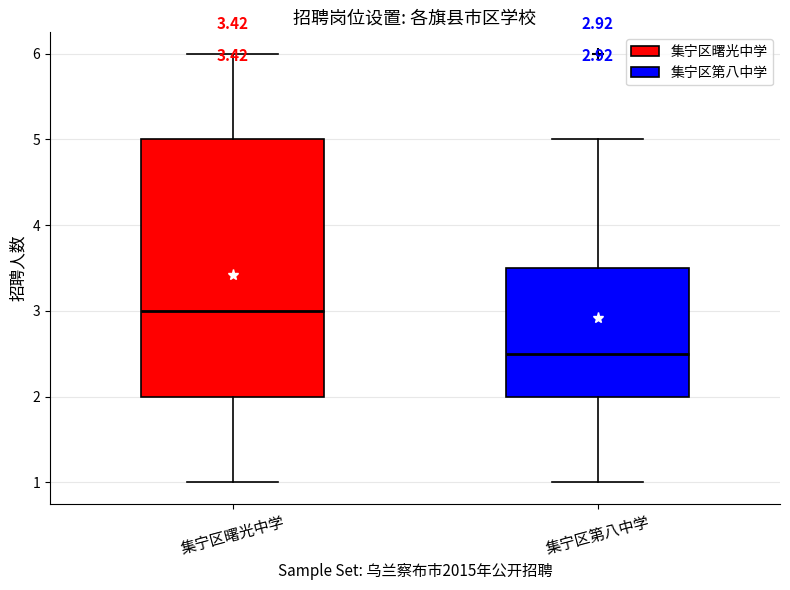

Which box is the tallest, from its lower edge to its upper edge?

集宁区曙光中学